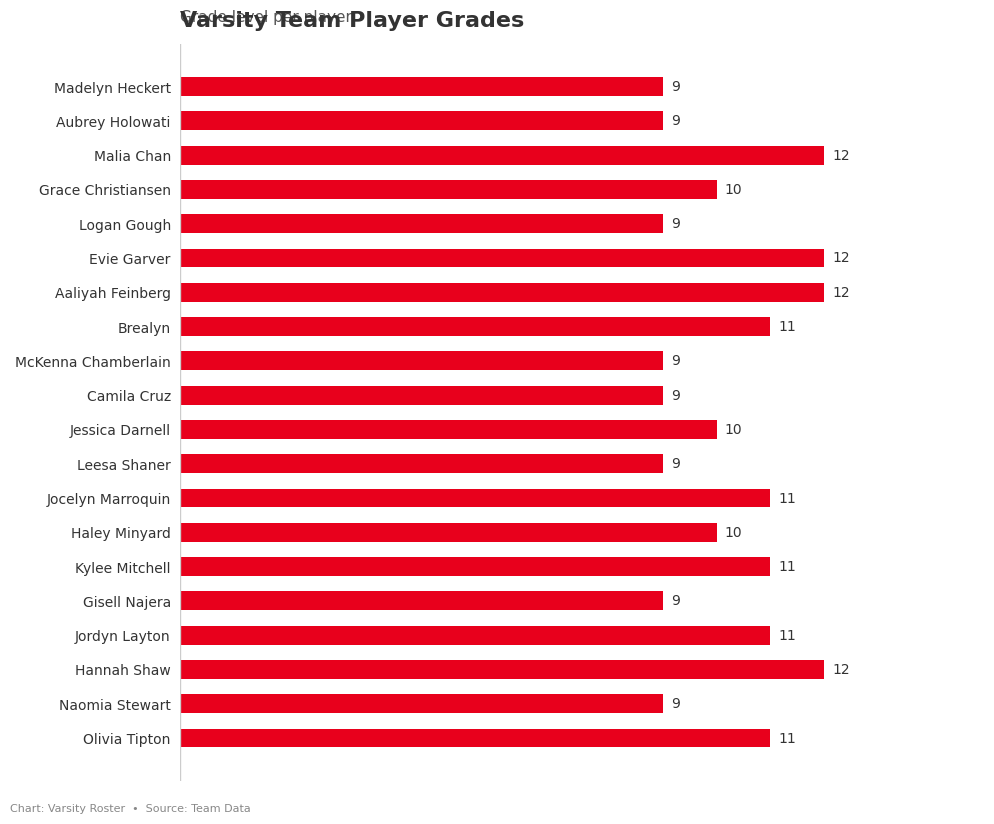

Does the chart contain any negative values?

No